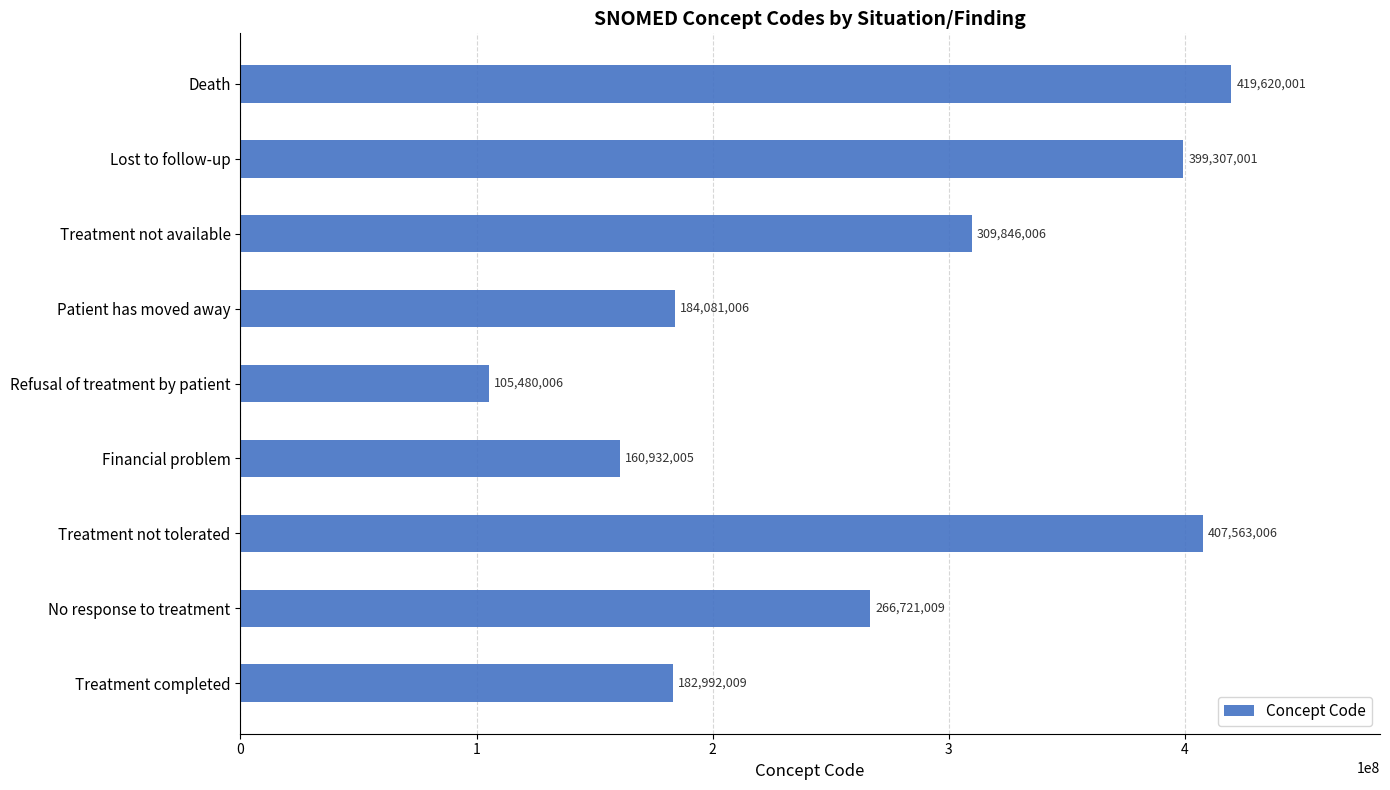

What is the difference between the maximum and minimum values?

314139995